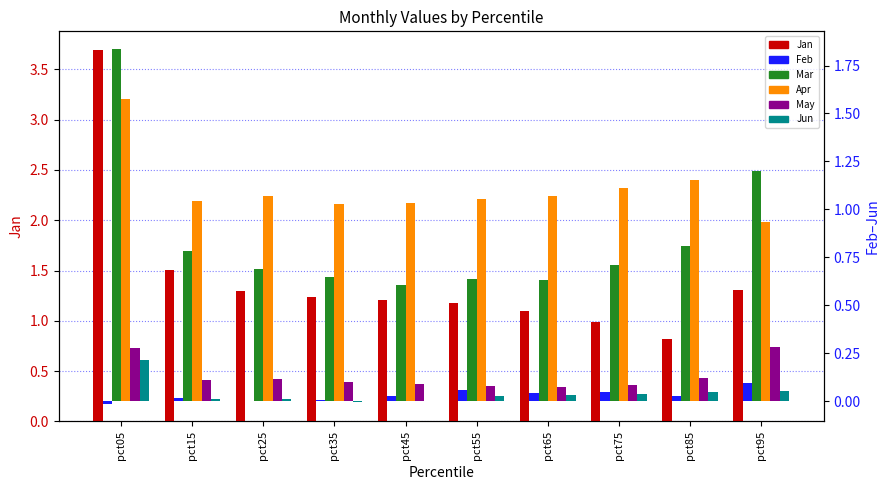

Between pct75 and pct85, which series saw the biggest shift?

Jan